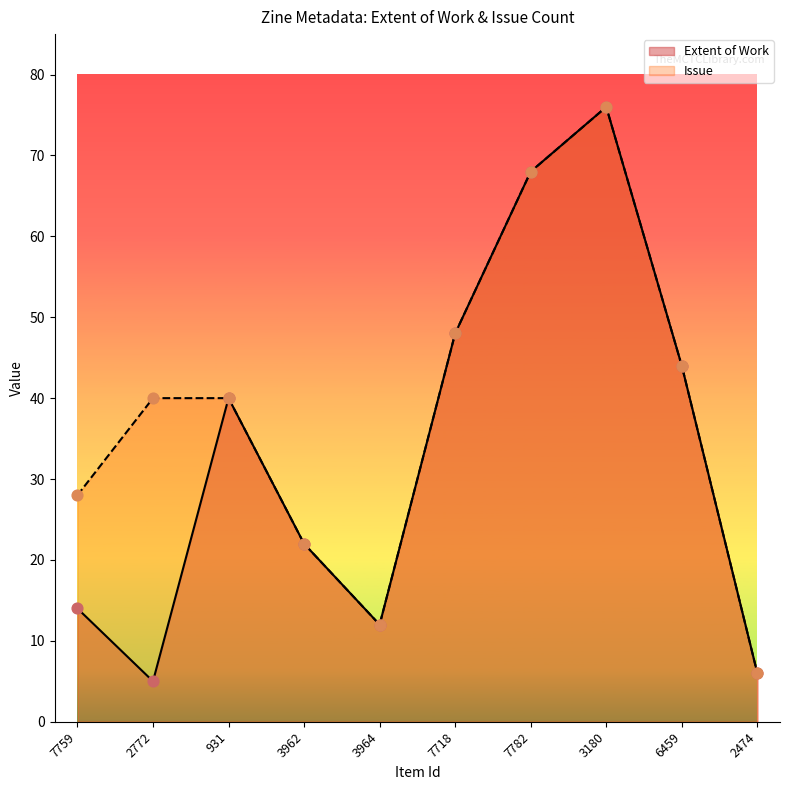

At how many categories does at least one series exceed 36?

6